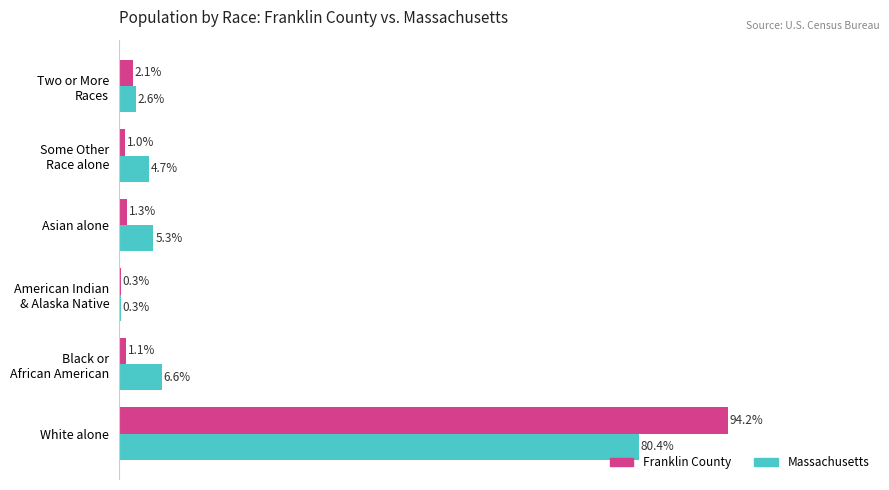

Which series has the largest total across all categories?

Franklin County